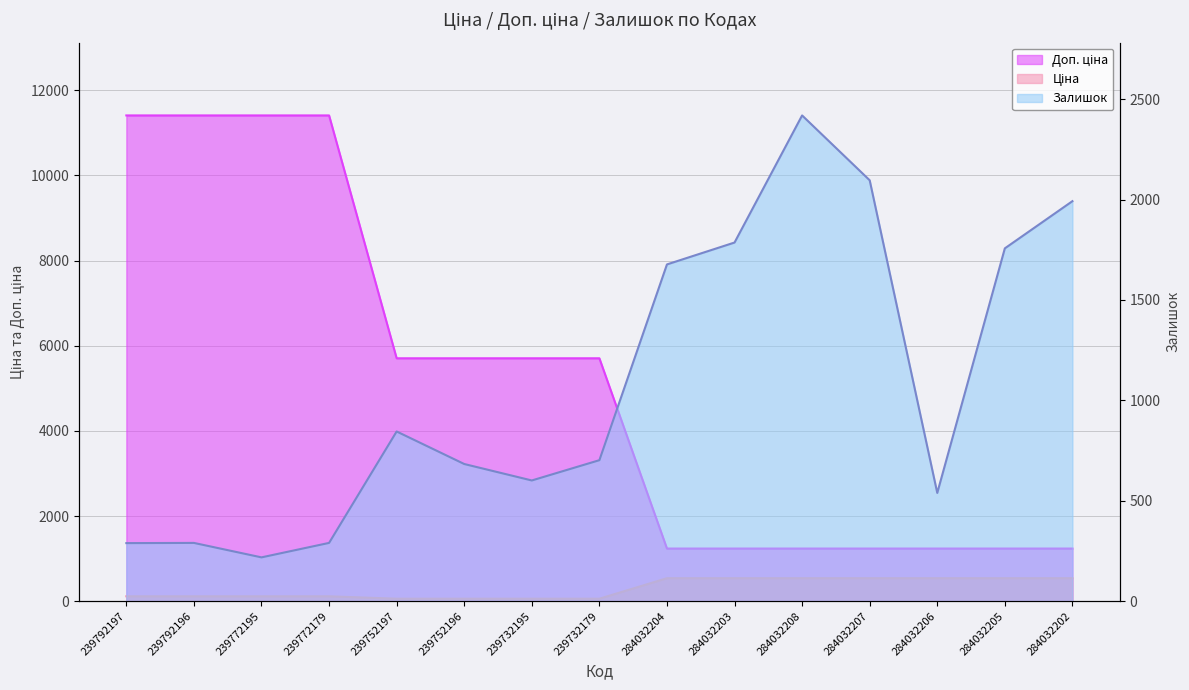

Which label corresponds to the largest value in the chart?

239792197